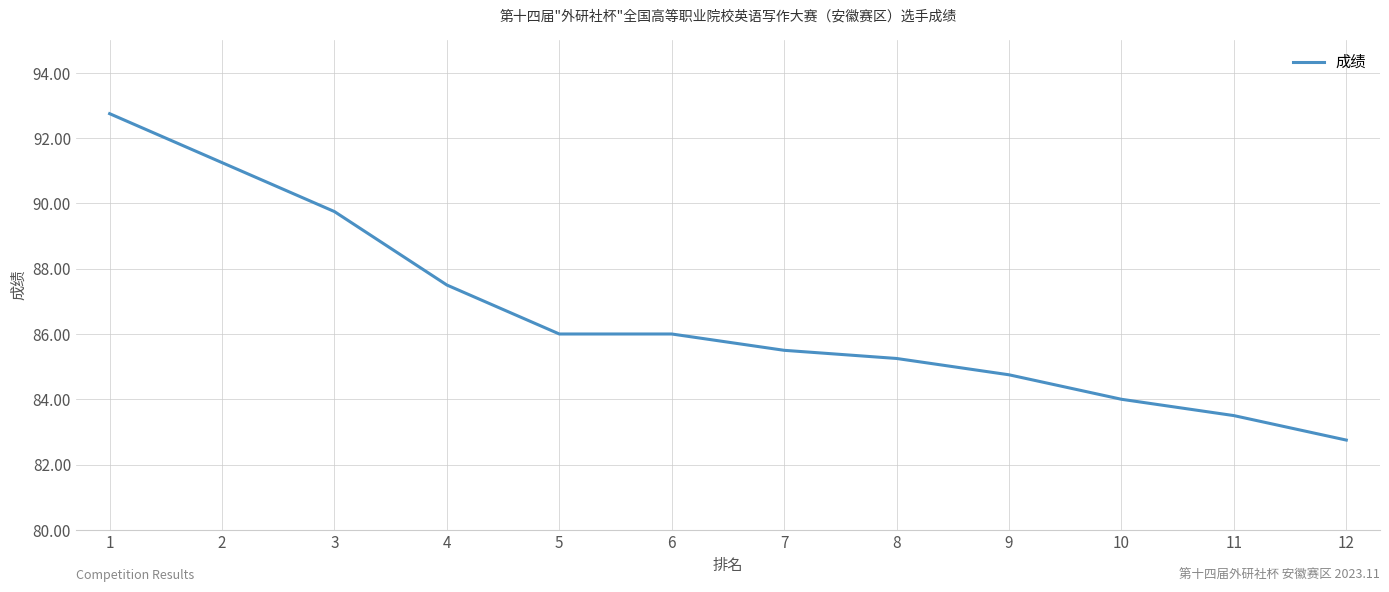

What is the minimum value shown in the chart?

82.8